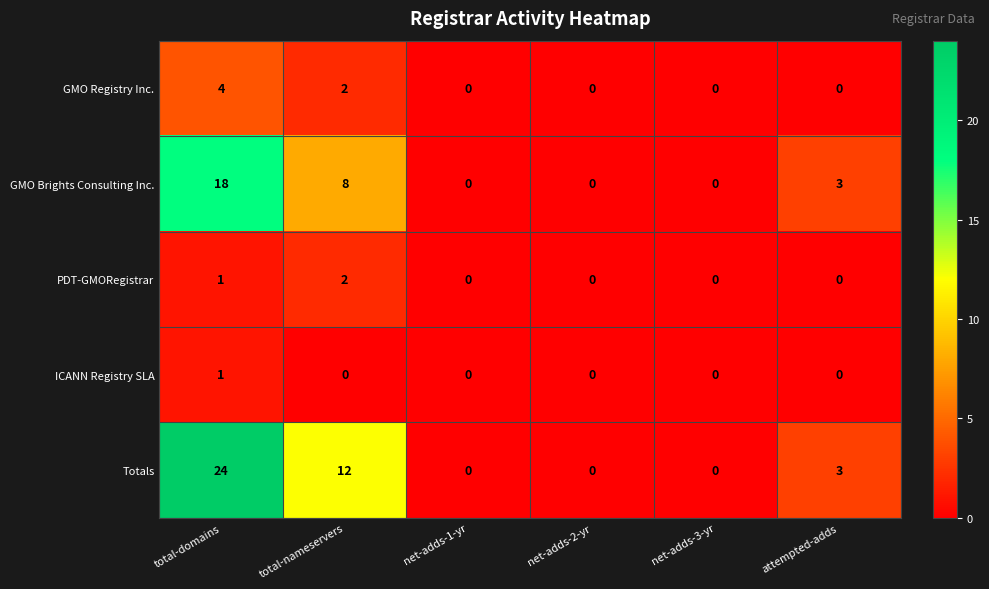

The value of GMO Registry Inc. at net-adds-3-yr is 0. True or false?

True